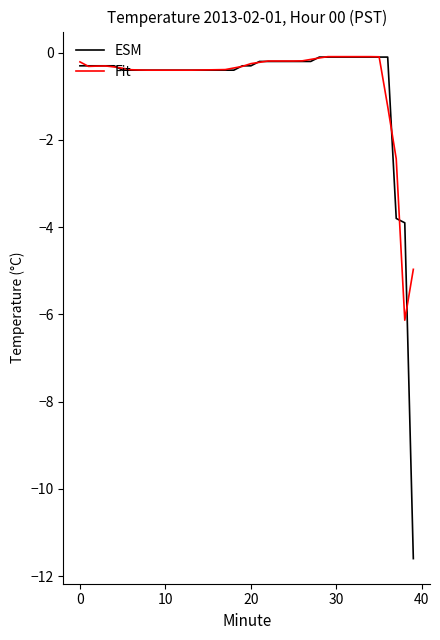

Which series has the widest spread of values?

ESM